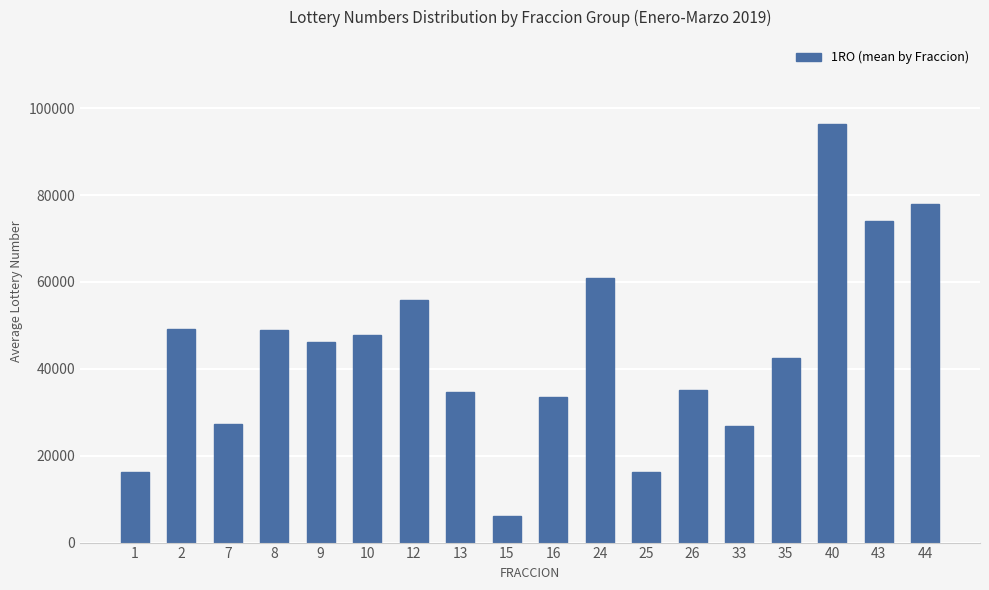

What is the difference between the second highest and second lowest values?

61743.0